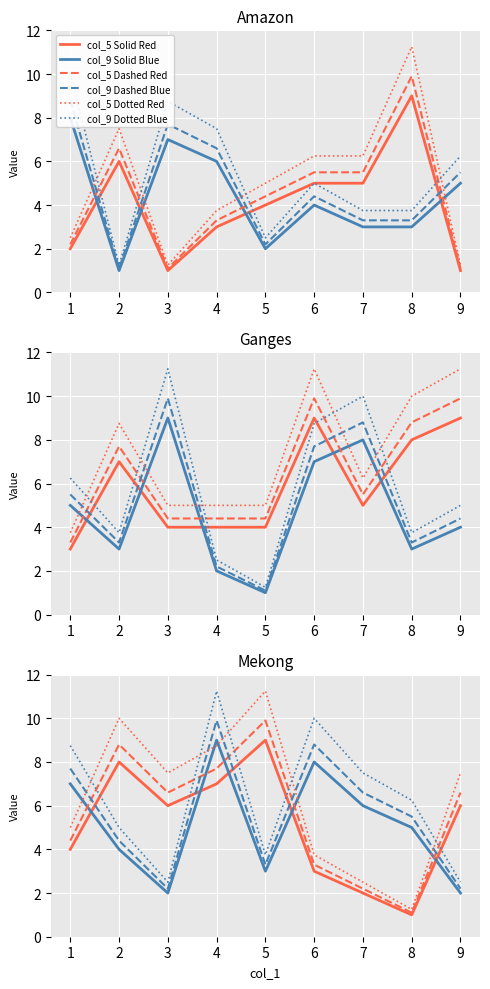

True or false: col_5 Solid Red and col_5 Dotted Red intersect in this chart.

False